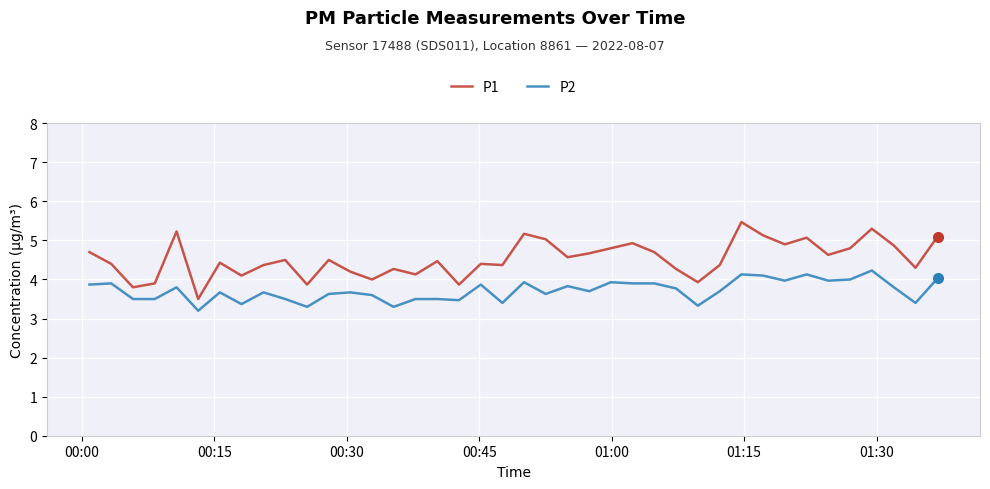

What is the maximum value shown in the chart?

5.5